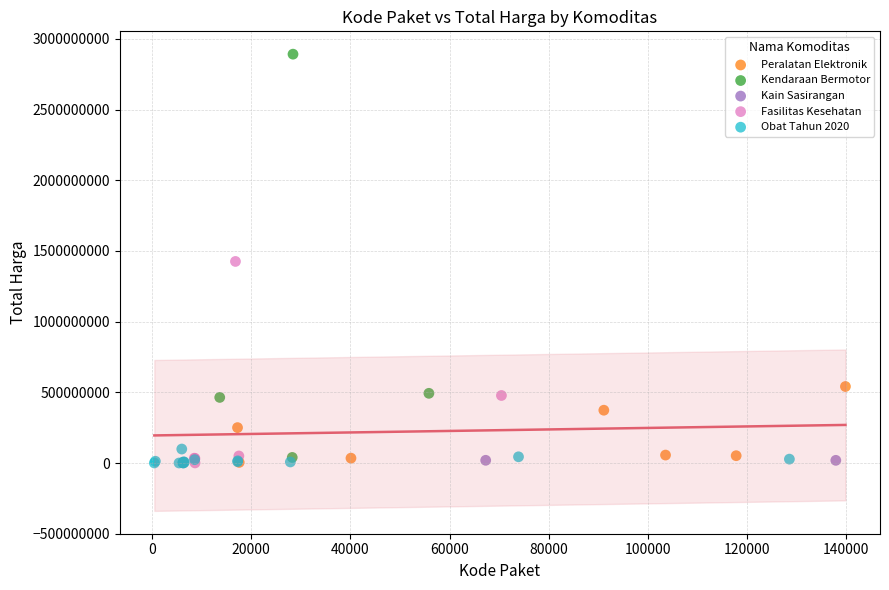

What are all the series names shown in the legend?

Obat Tahun 2020, Kain Sasirangan, Peralatan Elektronik, Kendaraan Bermotor, Fasilitas Kesehatan